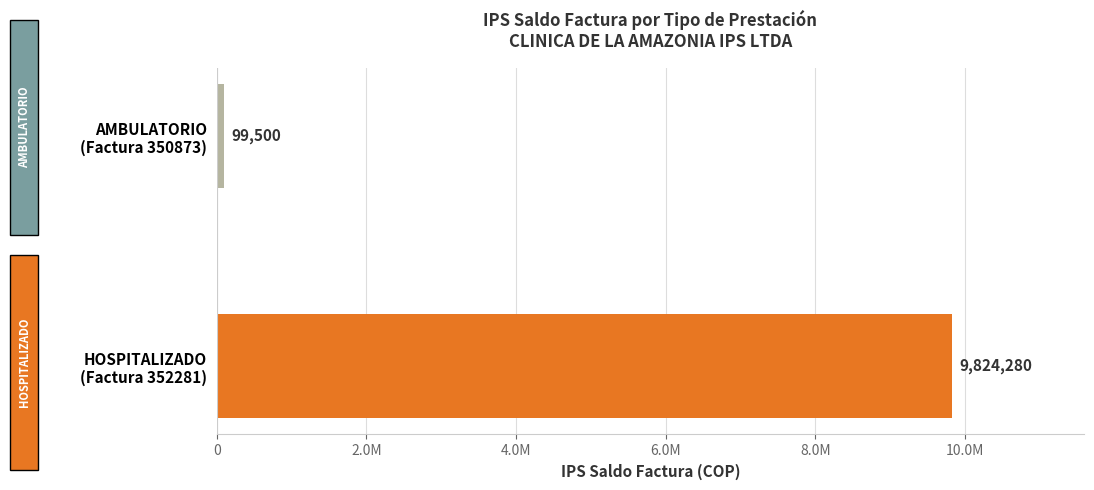

List the labels in order of value, smallest first.

AMBULATORIO
(Factura 350873), HOSPITALIZADO
(Factura 352281)